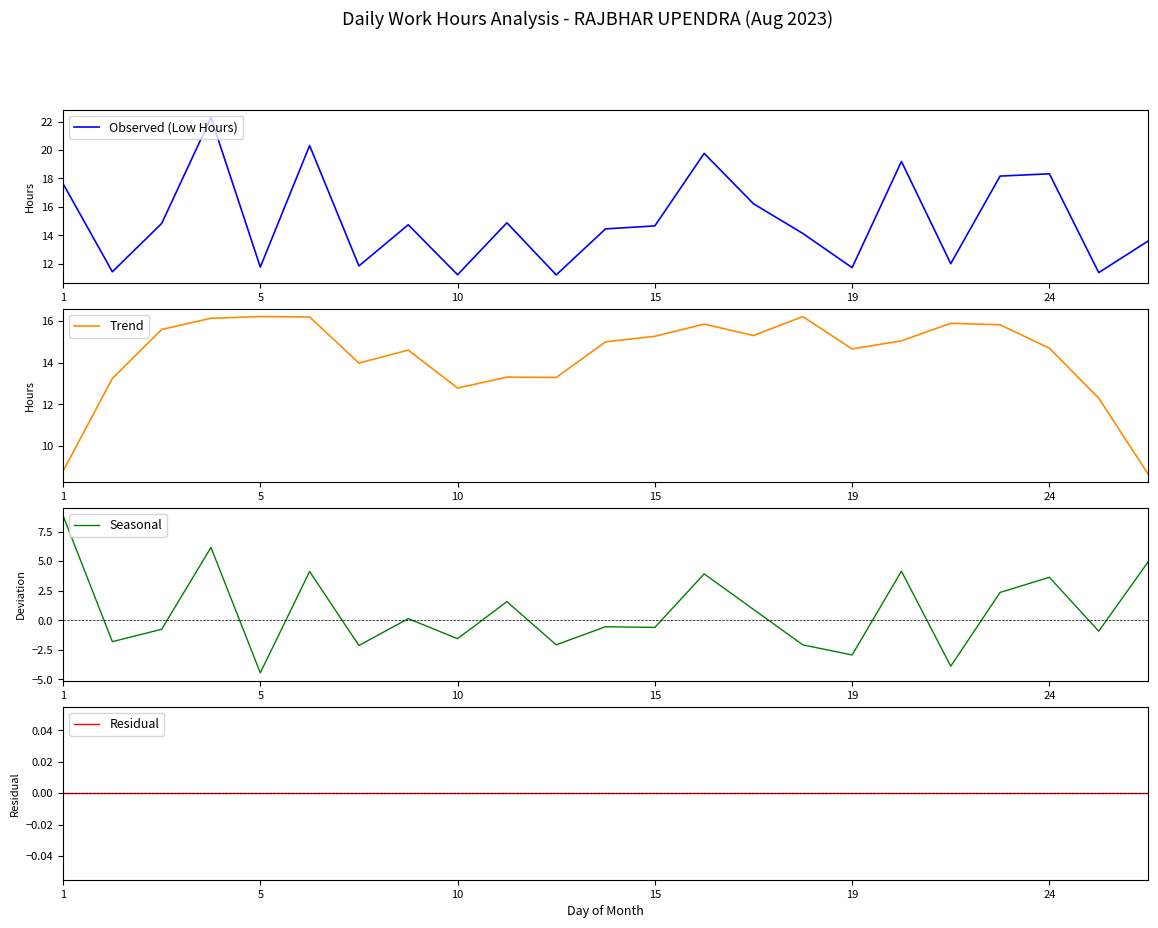

What is the total value across all series at 15?

44.6